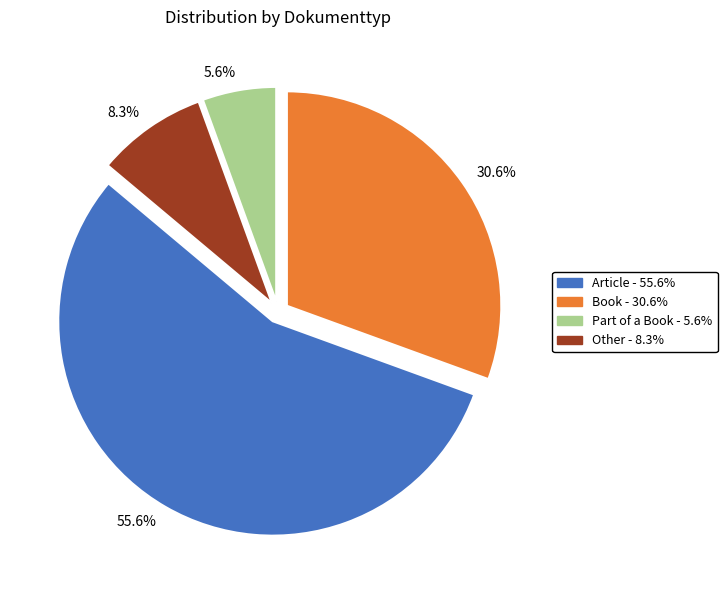

Between 8.3% and 5.6%, which is larger?

8.3%